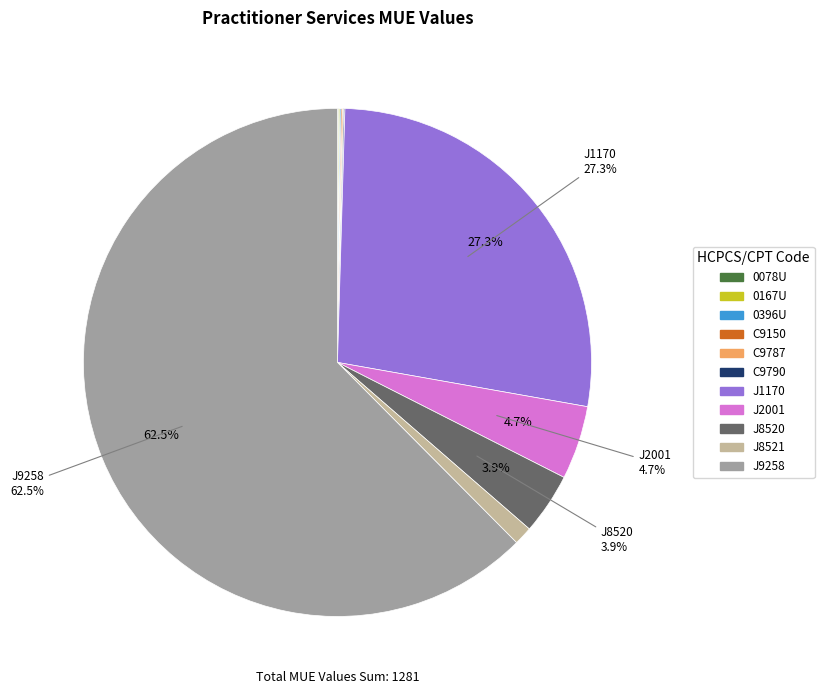

How much of the chart is everything except J2001?

95.3%